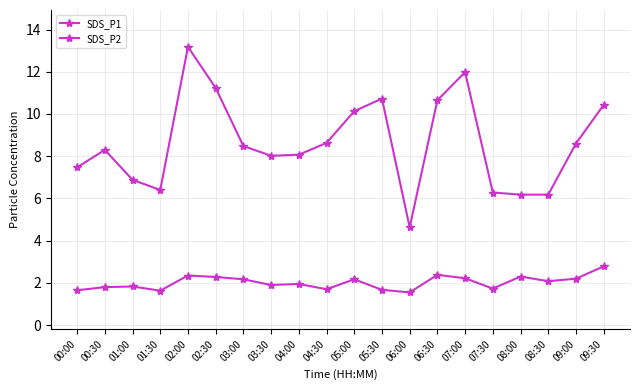

Count the number of data series in this chart.

2